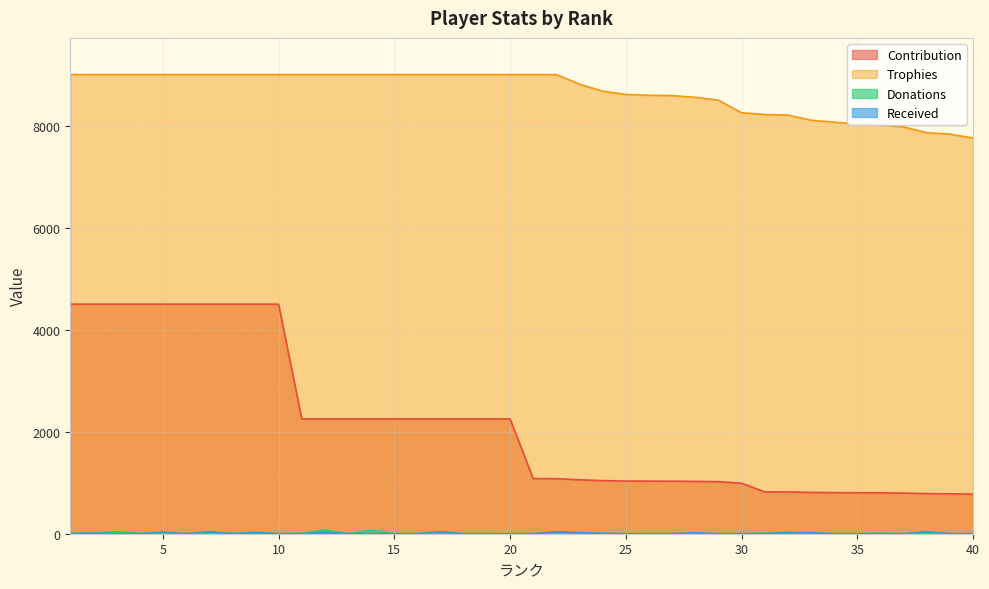

Reading left to right, list all the values displayed in this chart.

Contribution: 1=4500	2=4500	3=4500	4=4500	5=4500	6=4500	7=4500	8=4500	9=4500	10=4500	11=2250	12=2250	13=2250	14=2250	15=2250	16=2250	17=2250	18=2250	19=2250	20=2250	21=1080	22=1080	23=1057	24=1041	25=1033	26=1031	27=1030	28=1026	29=1020	30=990	31=821	32=820	33=810	34=806	35=803	36=801	37=797	38=786	39=783	40=775
Trophies: 1=9000	2=9000	3=9000	4=9000	5=9000	6=9000	7=9000	8=9000	9=9000	10=9000	11=9000	12=9000	13=9000	14=9000	15=9000	16=9000	17=9000	18=9000	19=9000	20=9000	21=9000	22=9000	23=8813	24=8676	25=8611	26=8595	27=8589	28=8556	29=8500	30=8252	31=8218	32=8207	33=8107	34=8068	35=8030	36=8012	37=7975	38=7861	39=7834	40=7757
Donations: 1=8	2=16	3=38	4=8	5=0	6=0	7=0	8=10	9=30	10=0	11=8	12=70	13=0	14=70	15=0	16=0	17=8	18=0	19=0	20=0	21=0	22=0	23=0	24=0	25=0	26=0	27=0	28=0	29=0	30=0	31=10	32=28	33=0	34=0	35=0	36=10	37=0	38=0	39=0	40=0
Received: 1=0	2=10	3=0	4=0	5=32	6=0	7=40	8=0	9=20	10=0	11=0	12=30	13=0	14=0	15=0	16=0	17=40	18=0	19=0	20=0	21=0	22=40	23=20	24=10	25=0	26=0	27=0	28=20	29=0	30=0	31=0	32=20	33=20	34=0	35=0	36=0	37=0	38=40	39=0	40=0